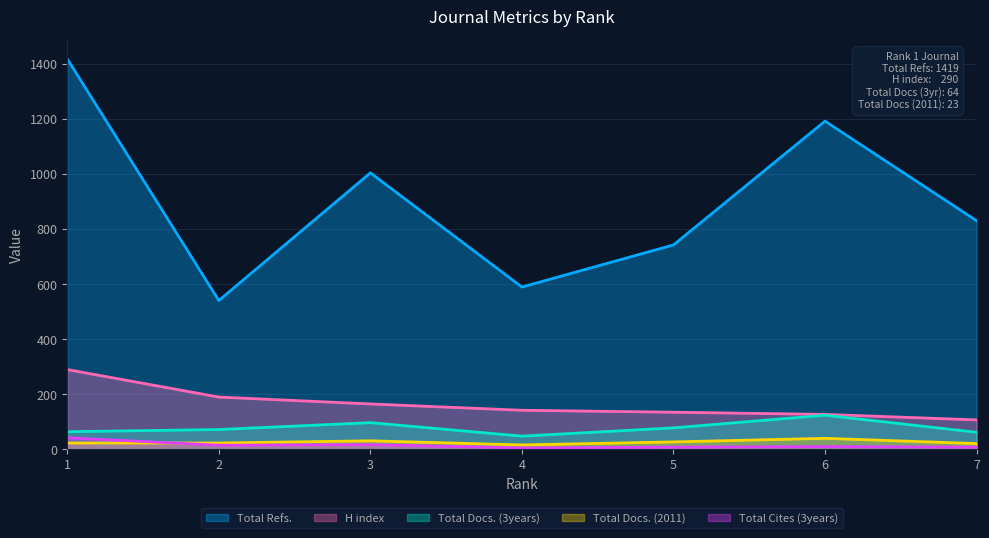

List the series in order of their peak value, highest first.

Total Refs., H index, Total Docs. (3years), Total Cites (3years), Total Docs. (2011)